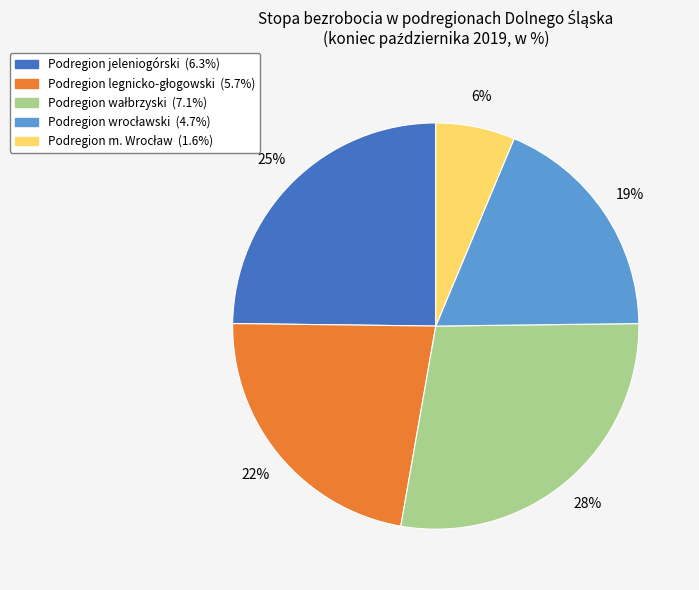

Does any single category account for the majority?

No